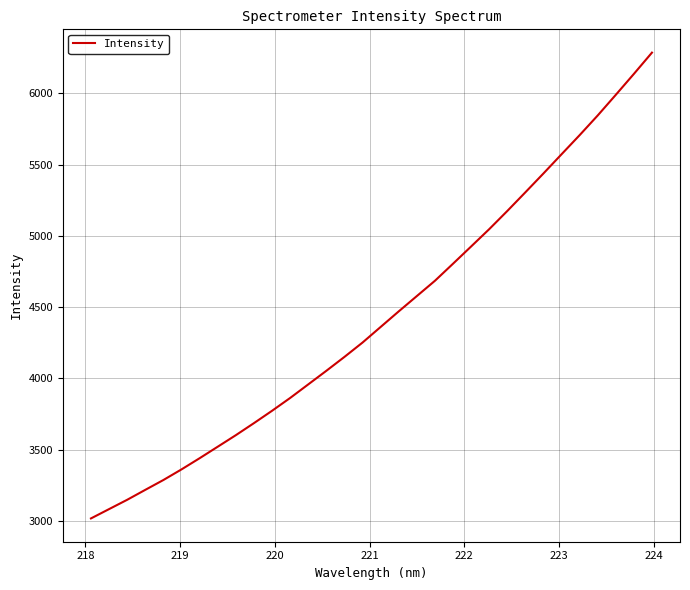

What is the smallest value displayed?

3018.4